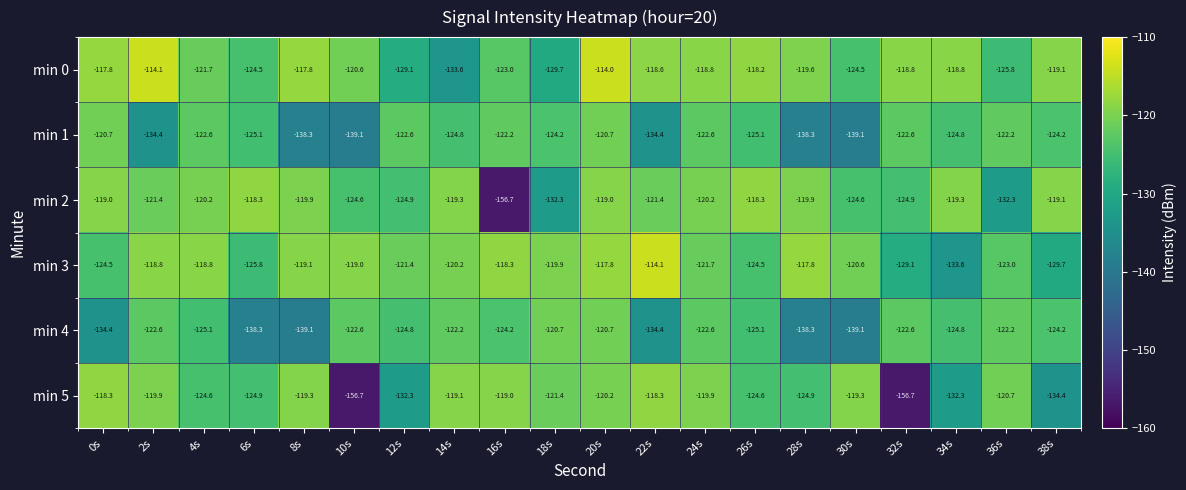

True or false: min 2 has a value of -119.9 at 28s.

True